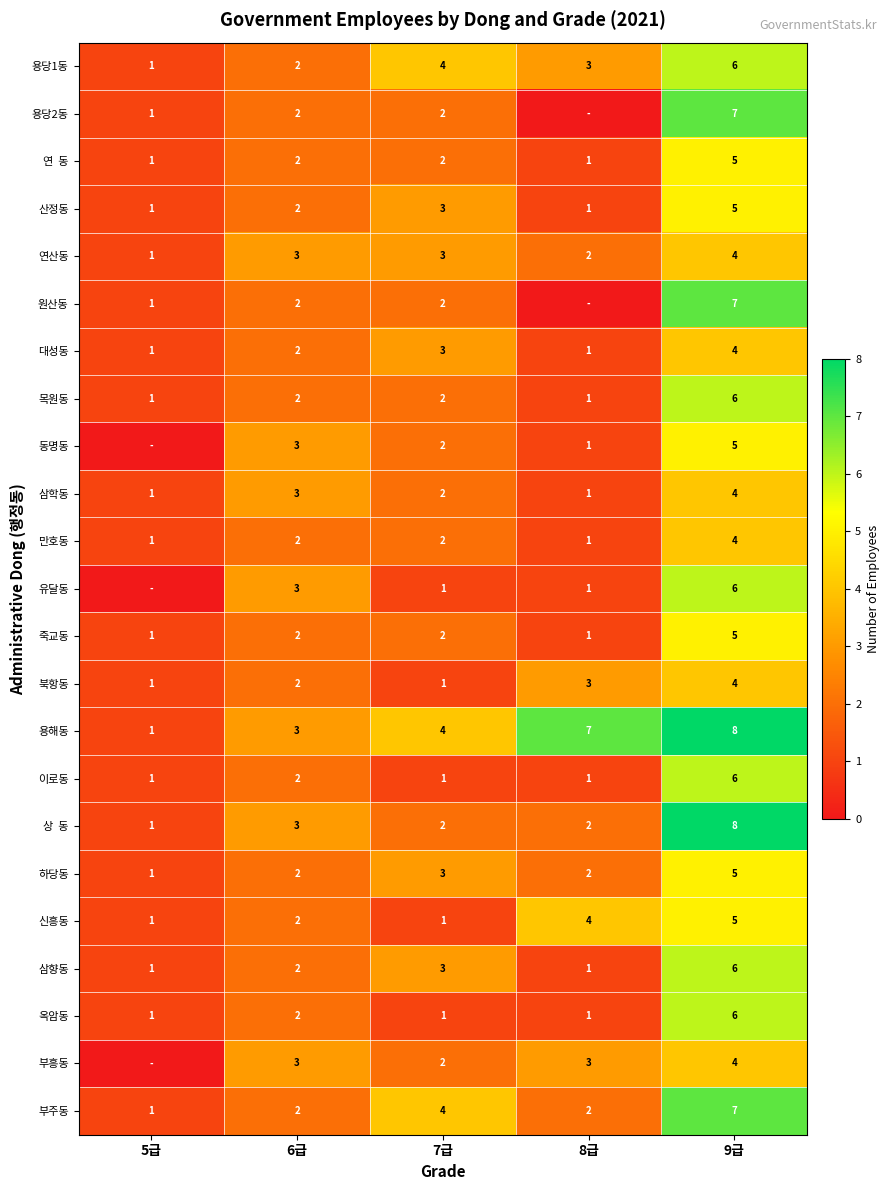

What is the maximum value for 만호동?

4